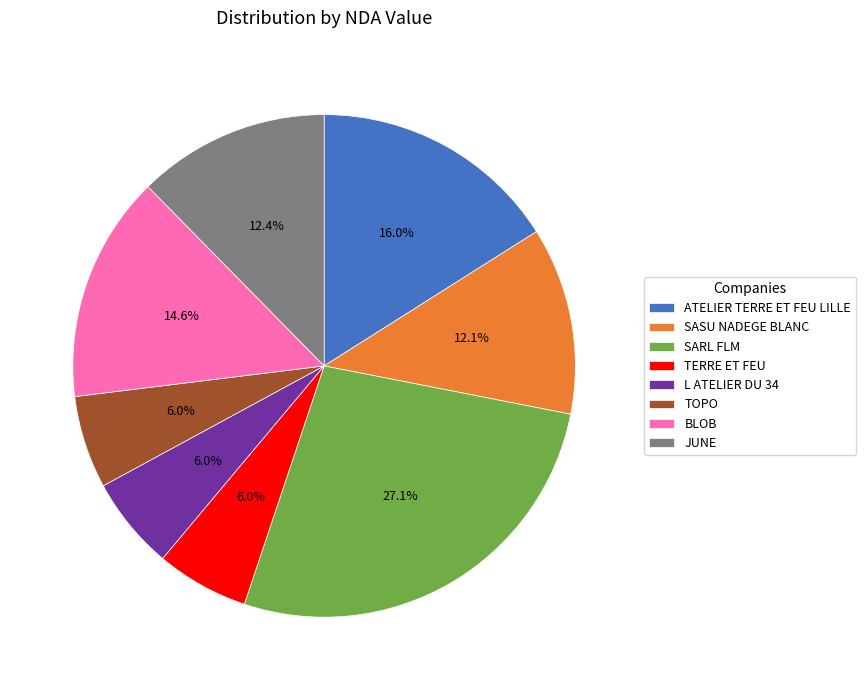

Which has a higher value, TOPO or BLOB?

BLOB